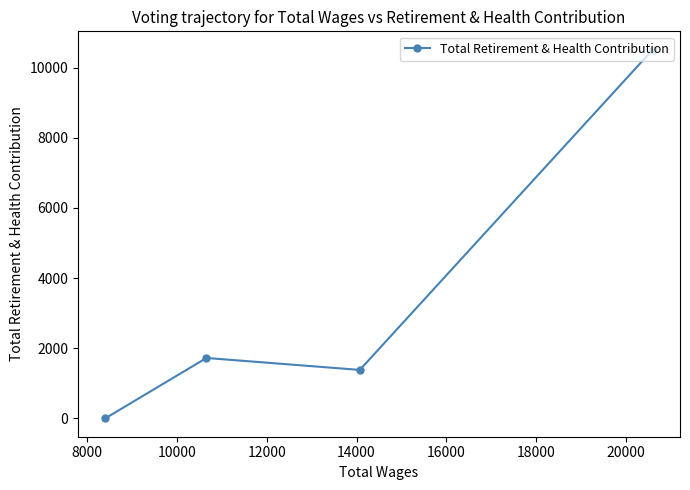

What is the difference between the maximum and minimum values?

10514